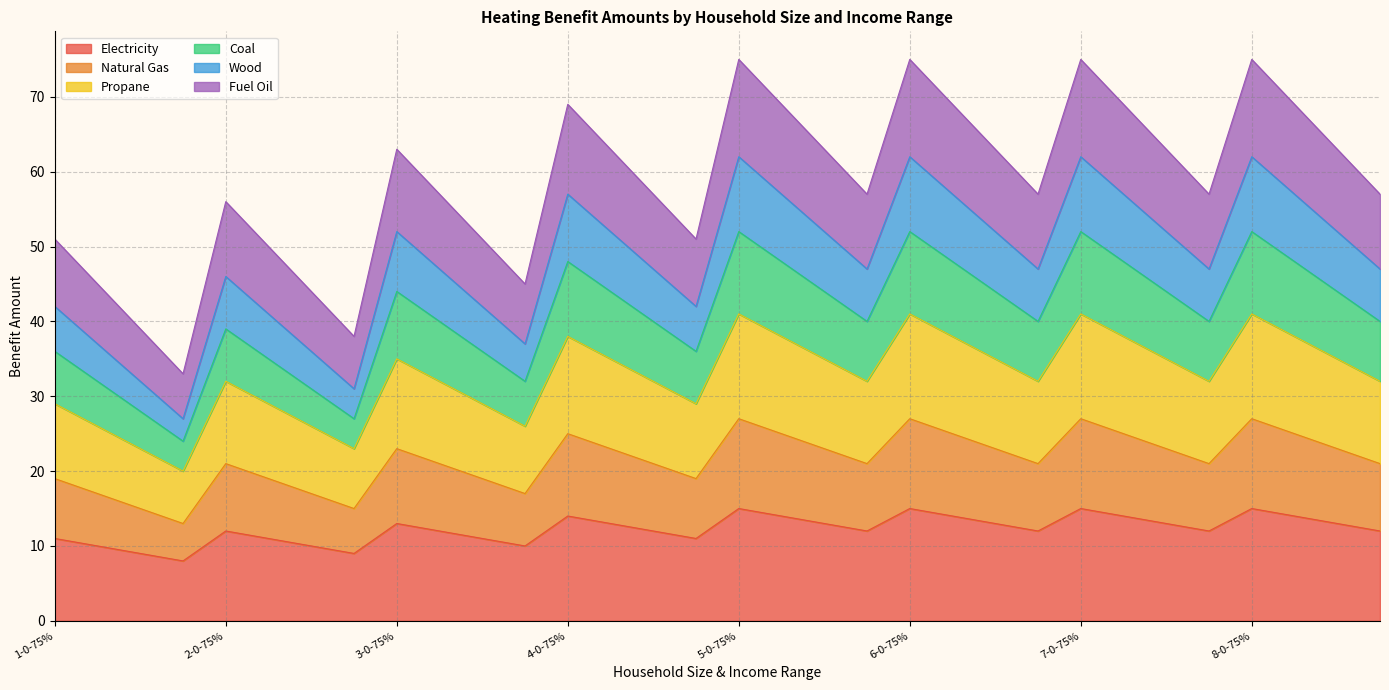

True or false: Electricity and Fuel Oil intersect in this chart.

False